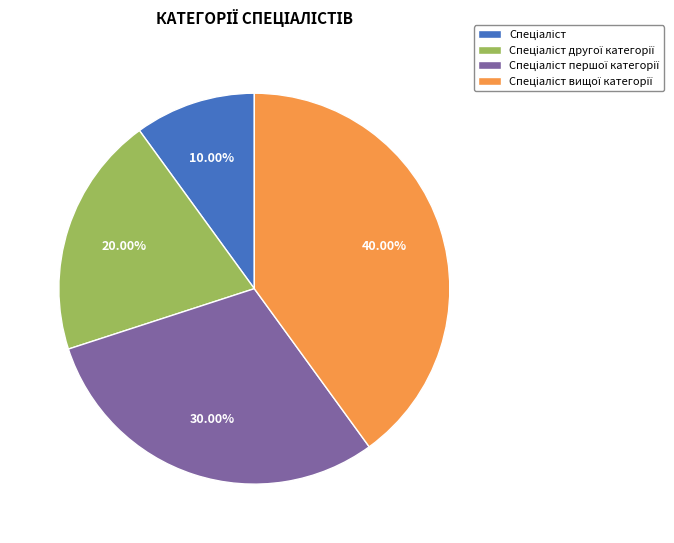

Does any single category account for the majority?

No